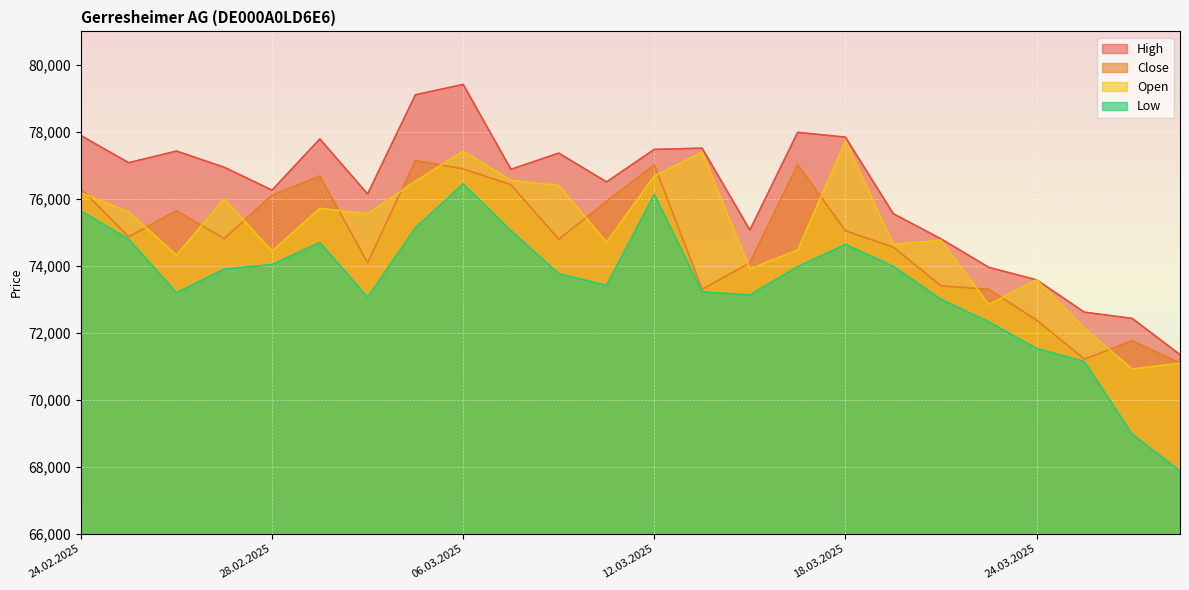

What is the average value of the Low series?

73460